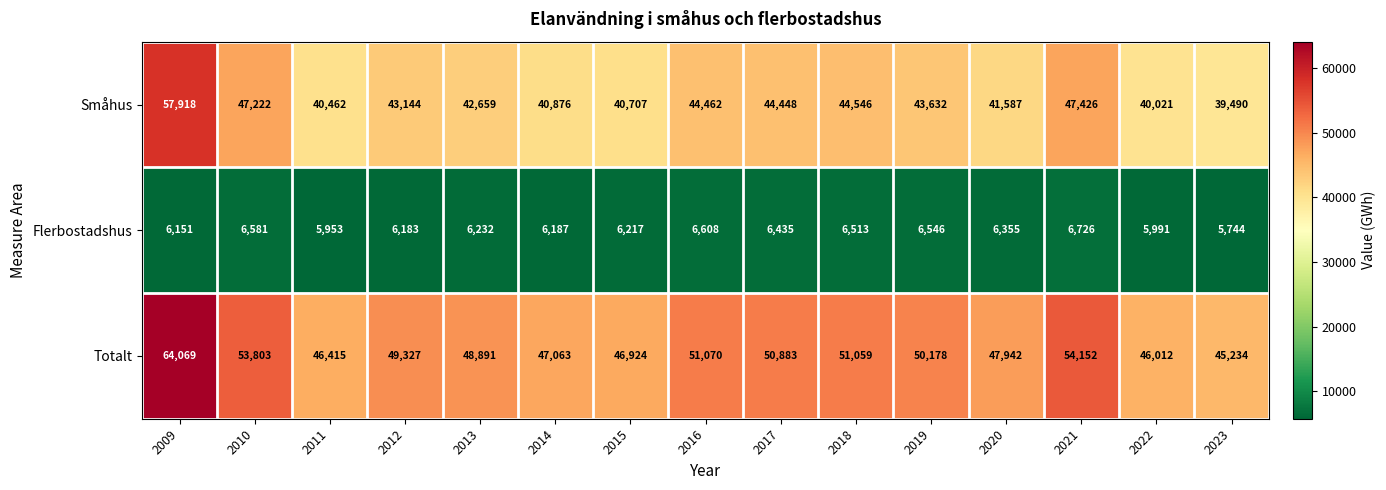

How many categories are shown in the chart?

15